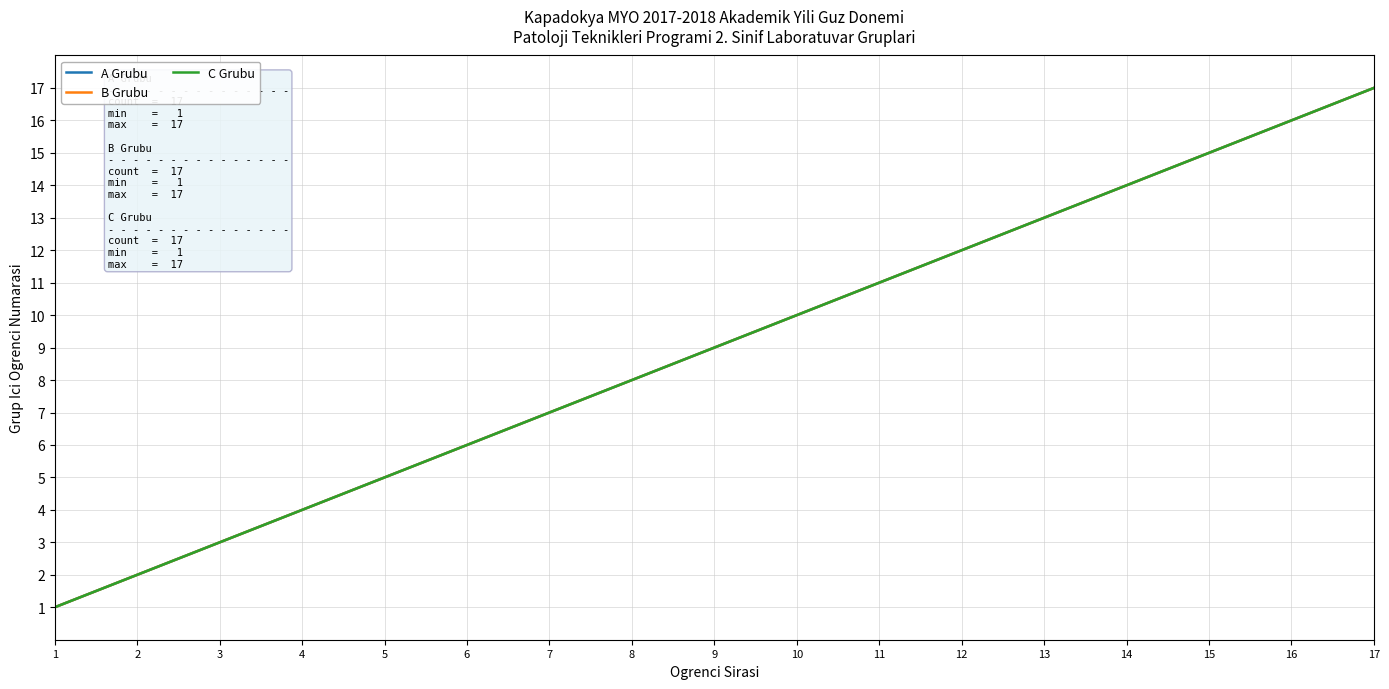

Does the chart display data point markers on the line(s)?

No